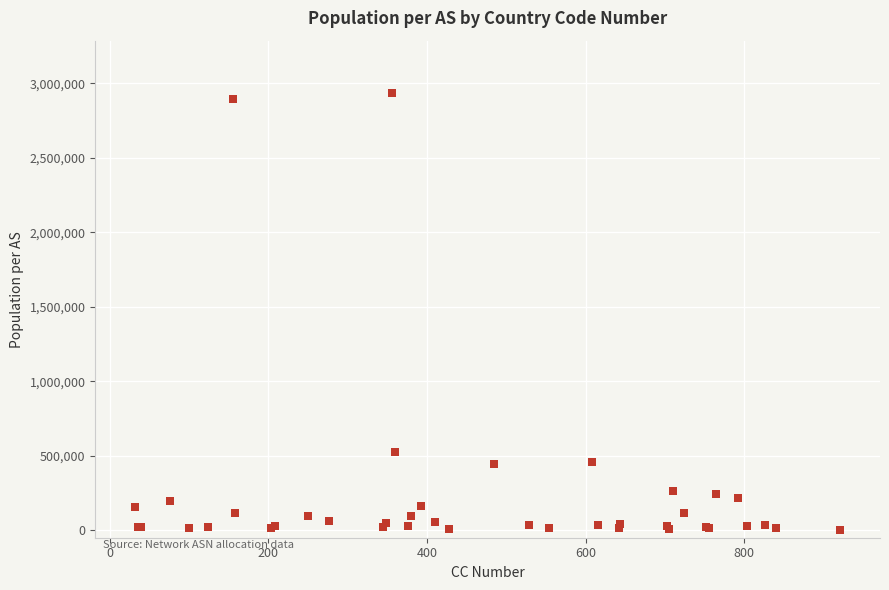

What Y value in the scatter plot is closest to 1466599?

524743